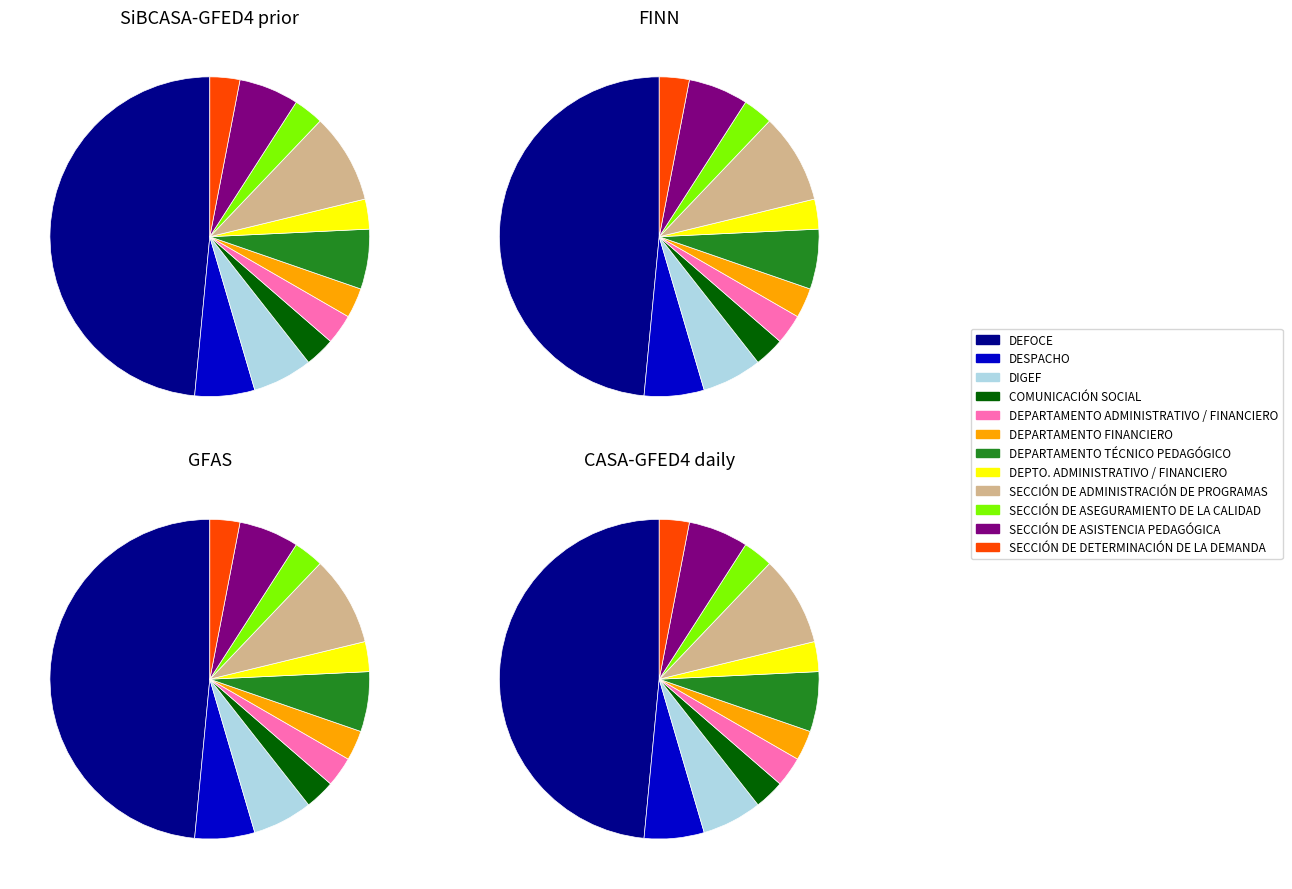

Combined, do DEPARTAMENTO FINANCIERO and SECCIÓN DE ASISTENCIA PEDAGÓGICA account for over 50%?

No